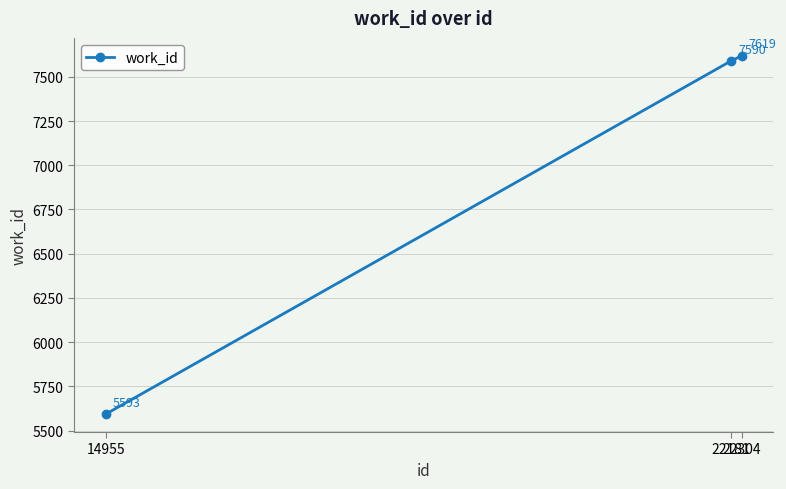

What is the average value?

6934